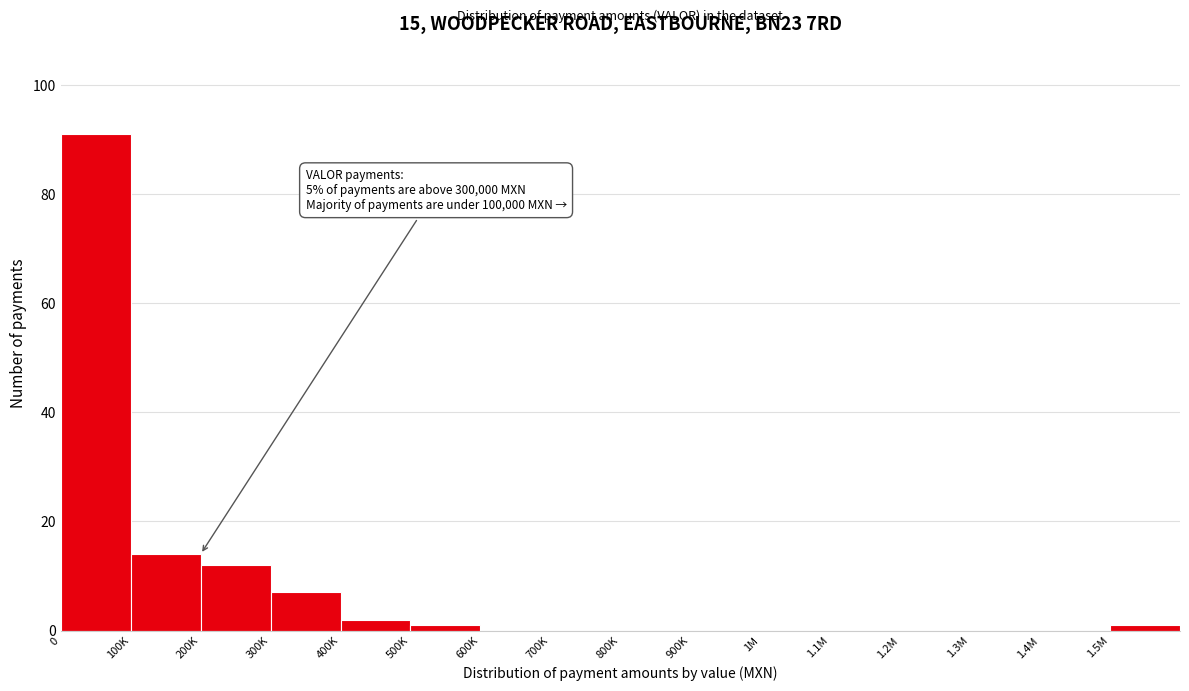

Reading right to left, transcribe all the data shown in this chart.

1.5M=1	1.4M=0	1.3M=0	1.2M=0	1.1M=0	1M=0	900K=0	800K=0	700K=0	600K=0	500K=1	400K=2	300K=7	200K=12	100K=14	0=91